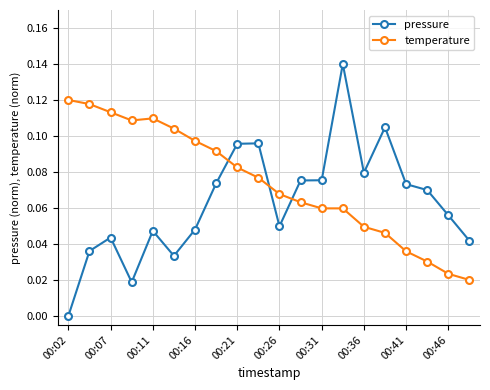

How many pressure values are between 0 and 1?

20